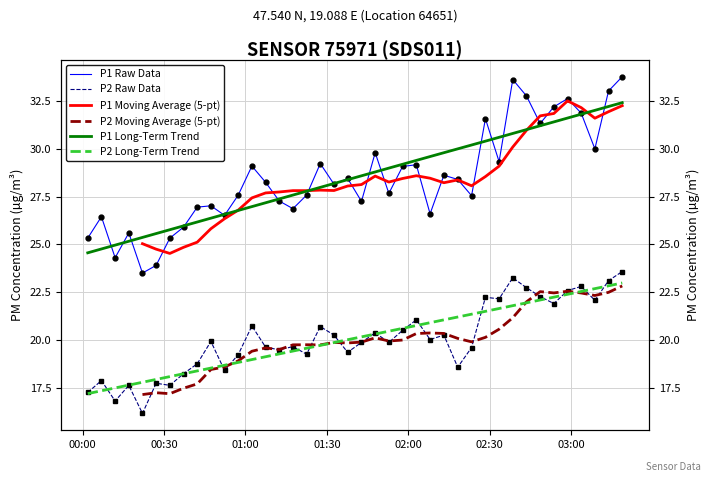

What is the value of the P2 Raw Data point at the 8th from the left?

18.2